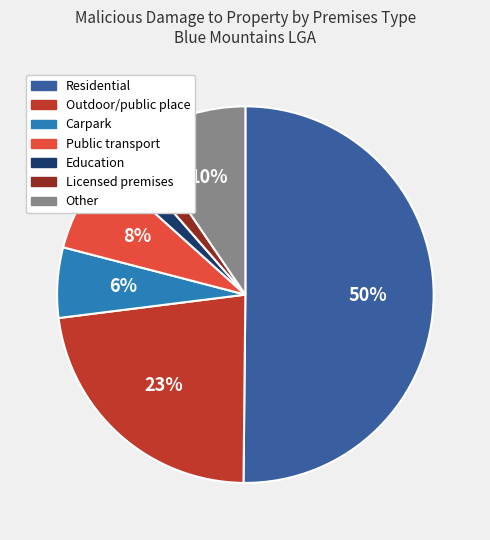

Which slice is the largest?

Residential